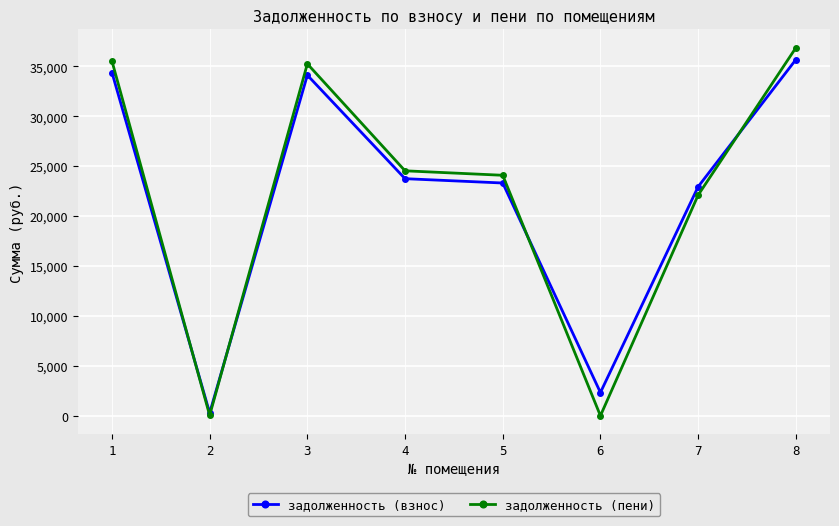

True or false: задолженность (взнос) and задолженность (пени) intersect in this chart.

True